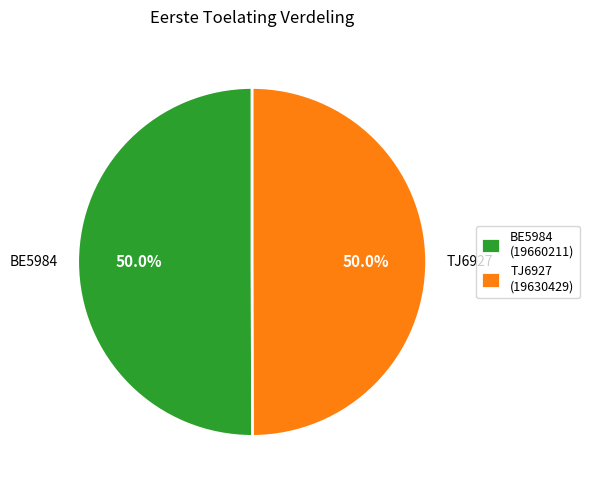

To the nearest percent, what portion does TJ6927 represent?

50%